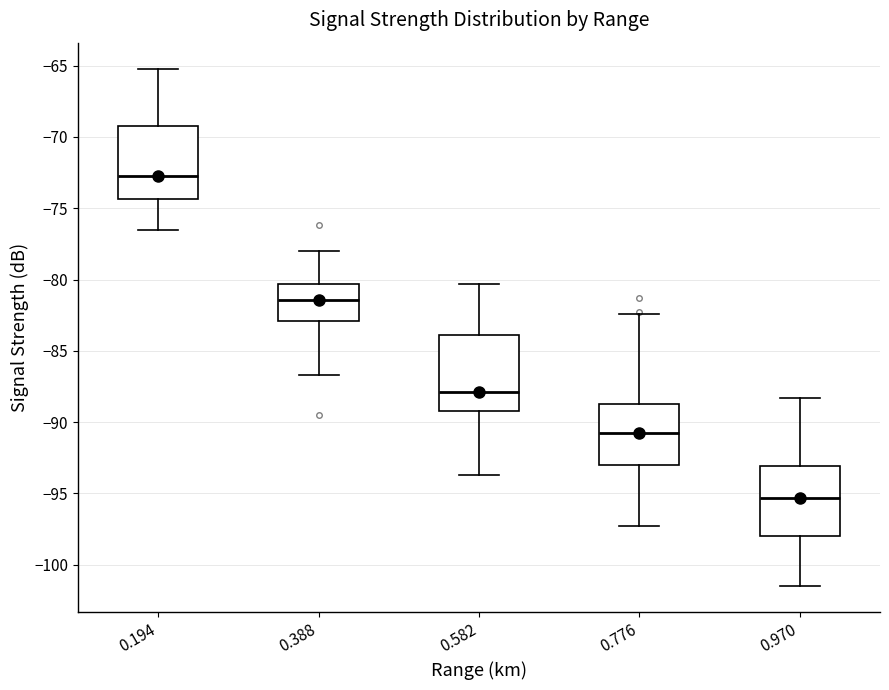

Which box's median line is the highest?

0.194